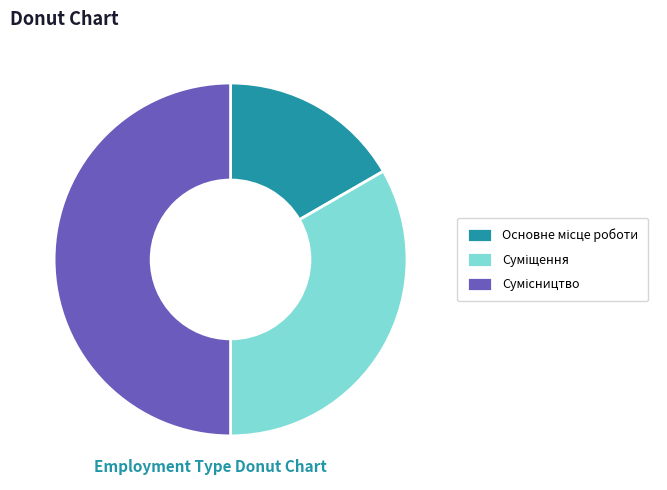

Count the number of slices in the pie.

3